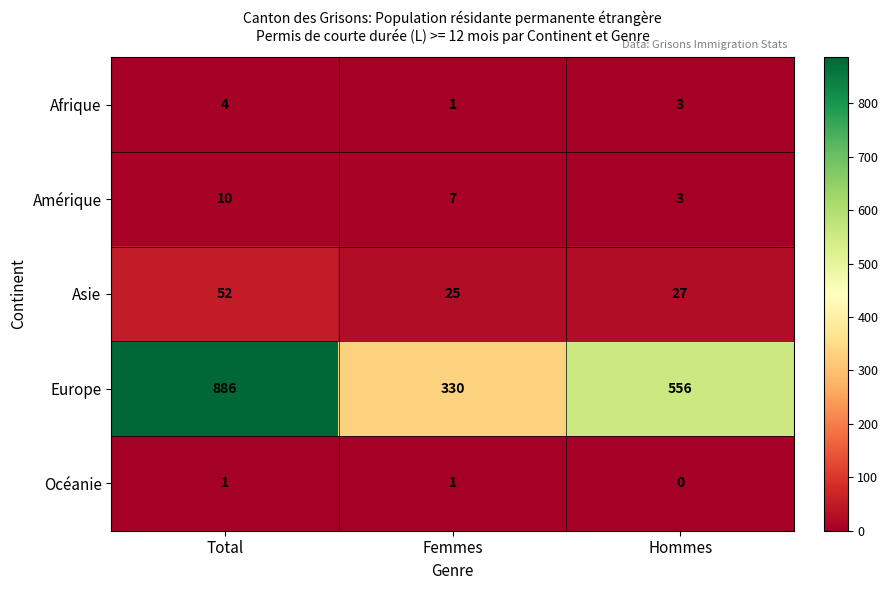

What is the sum of all Asie values?

104